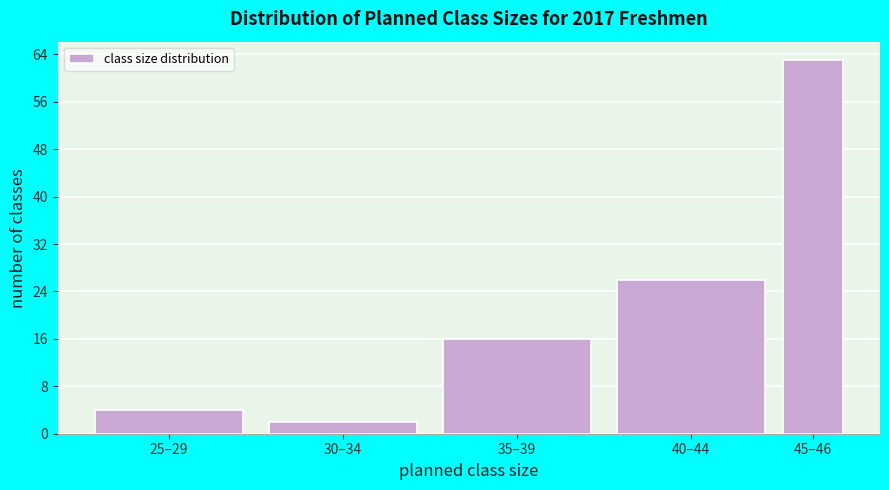

Reading right to left, extract all data points from this chart.

63	26	16	2	4